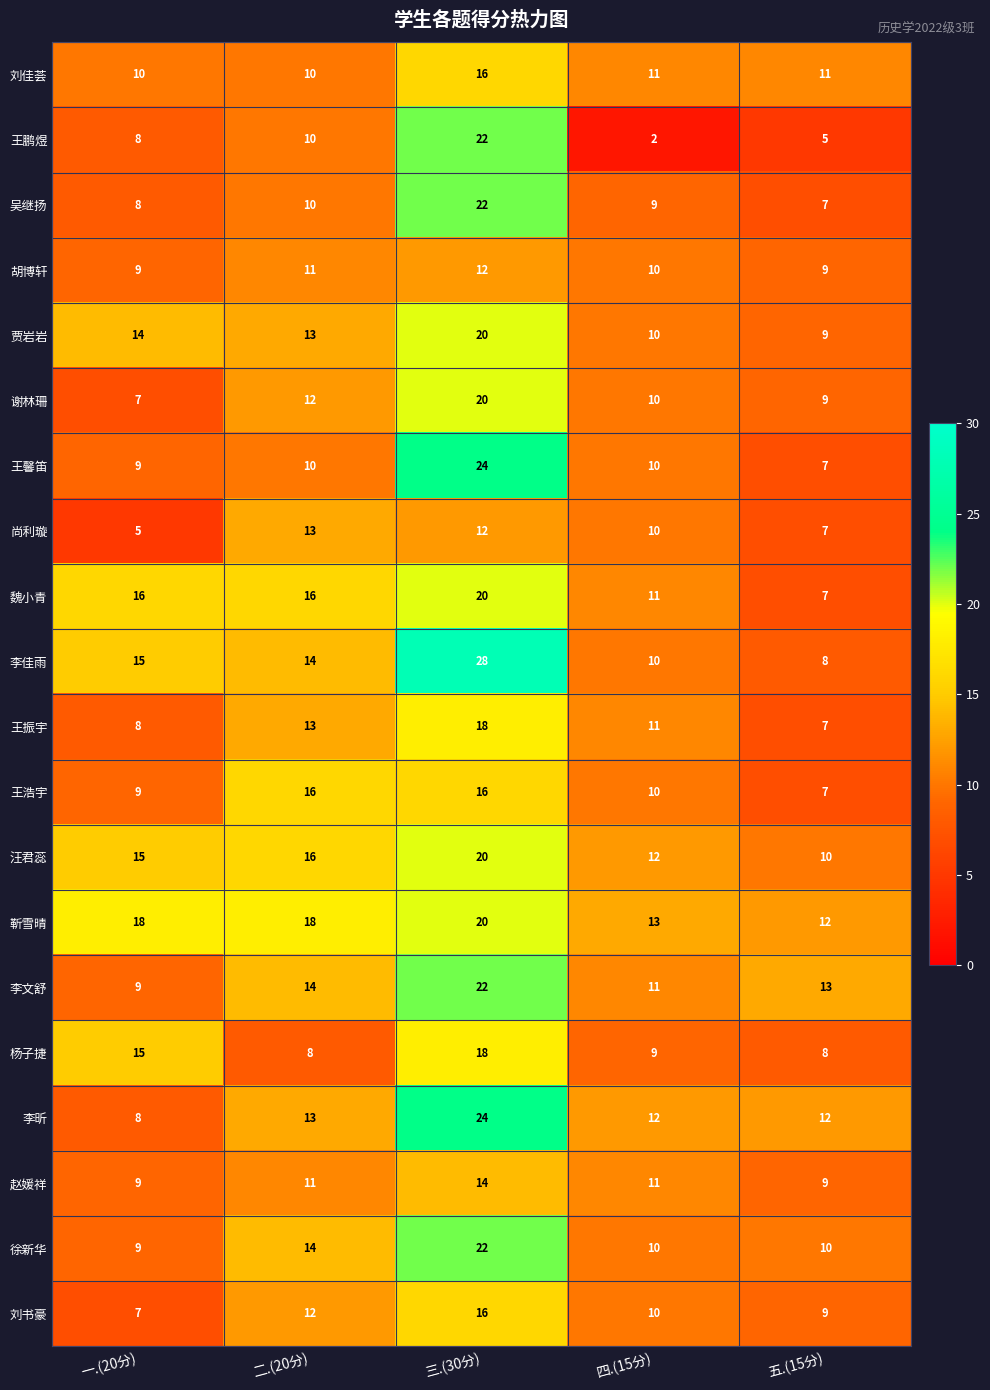

At how many categories does at least one series exceed 23?

1